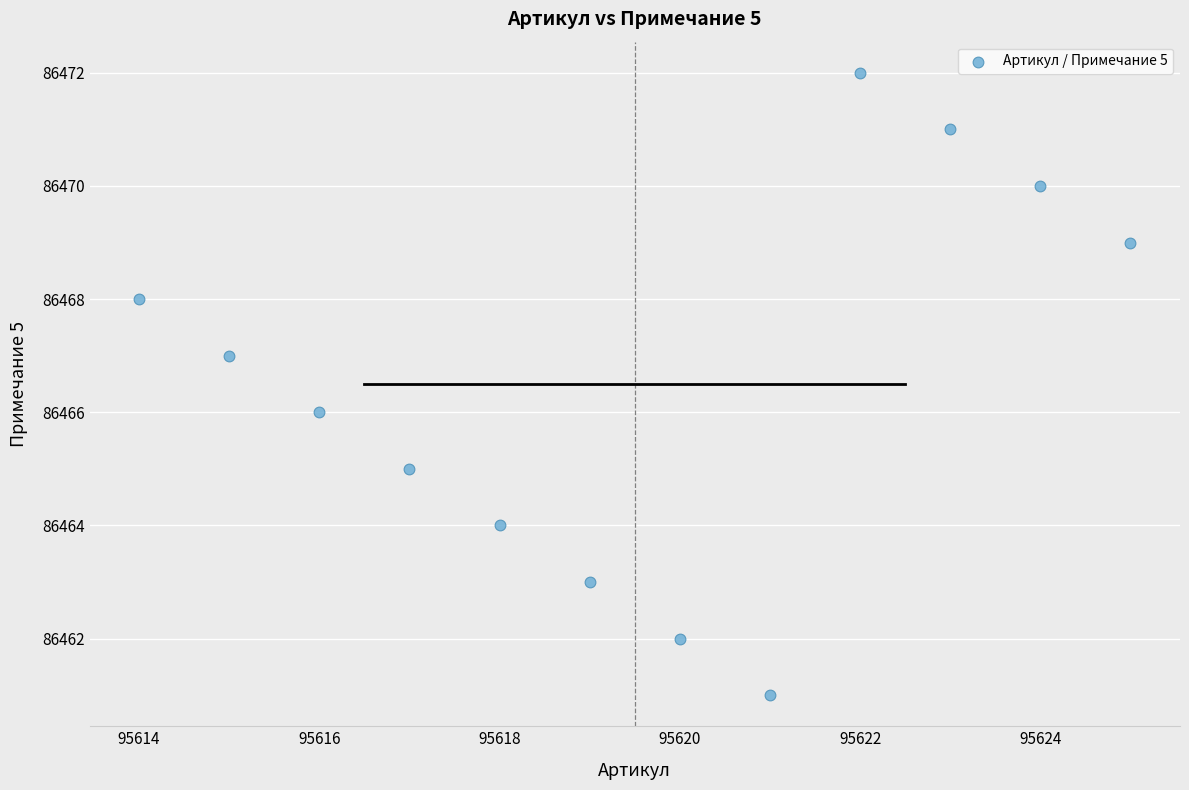

What is the range of Y values (max minus min)?

11